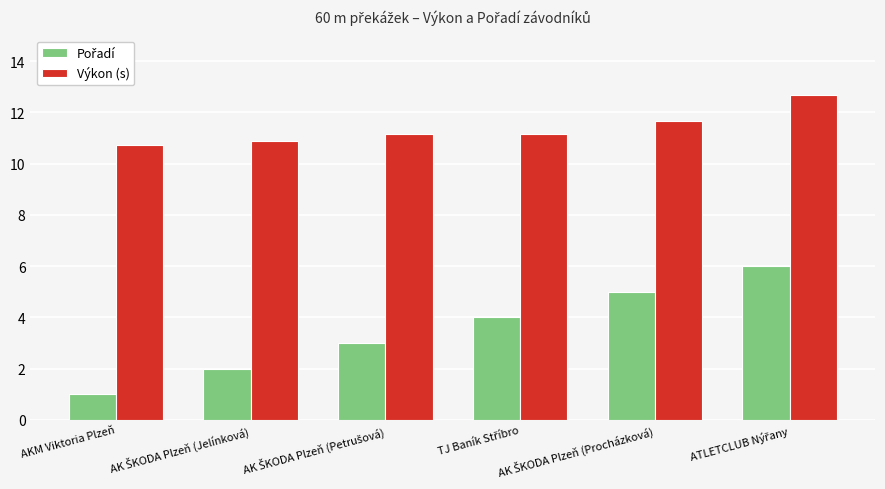

How many categories are shown in the chart?

6